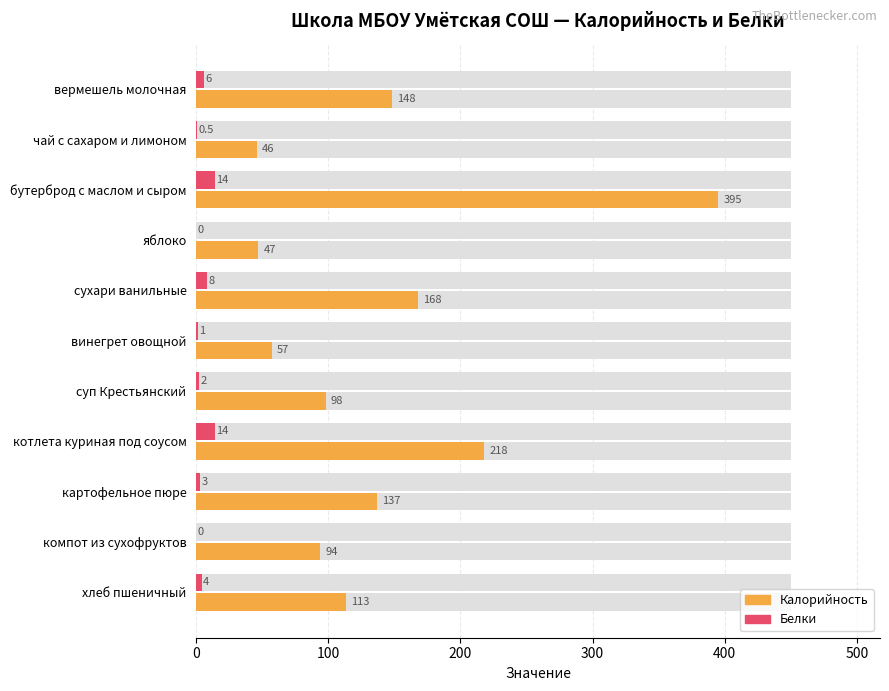

At how many categories does at least one series exceed 98?

6